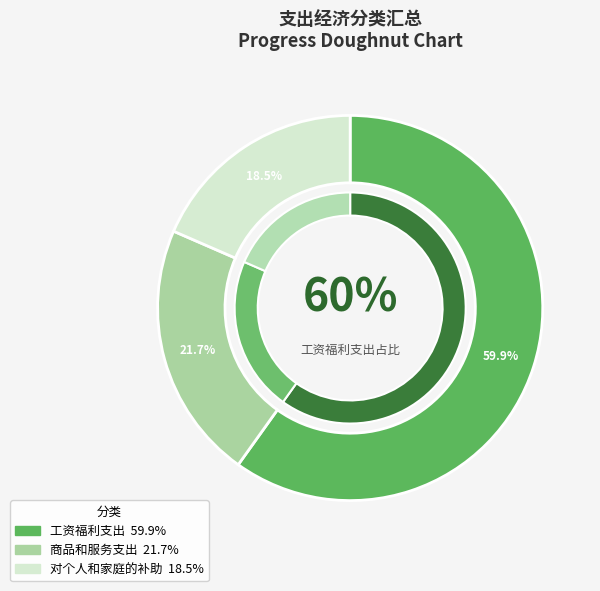

How many segments does this pie chart have?

3